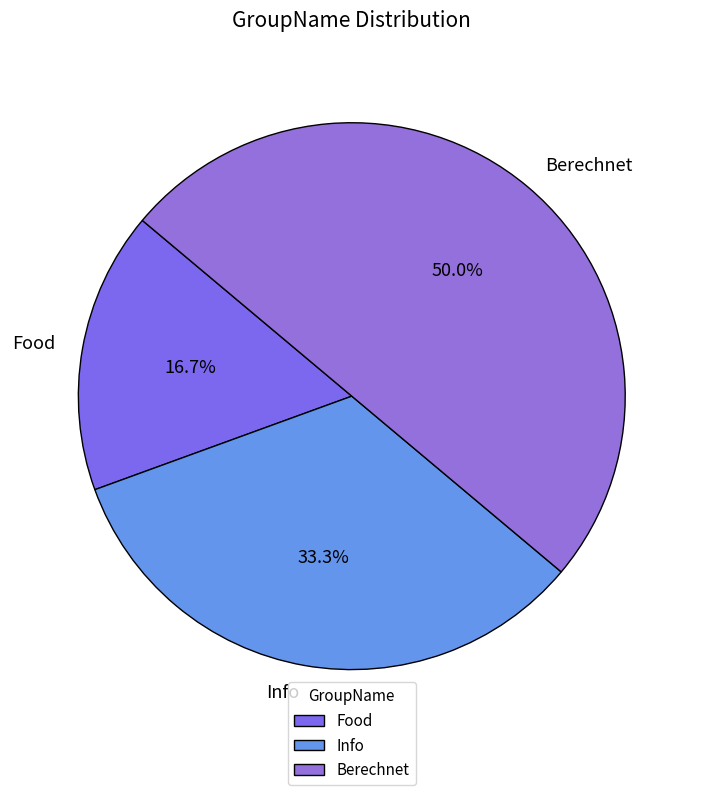

Which slice is the smallest?

Food